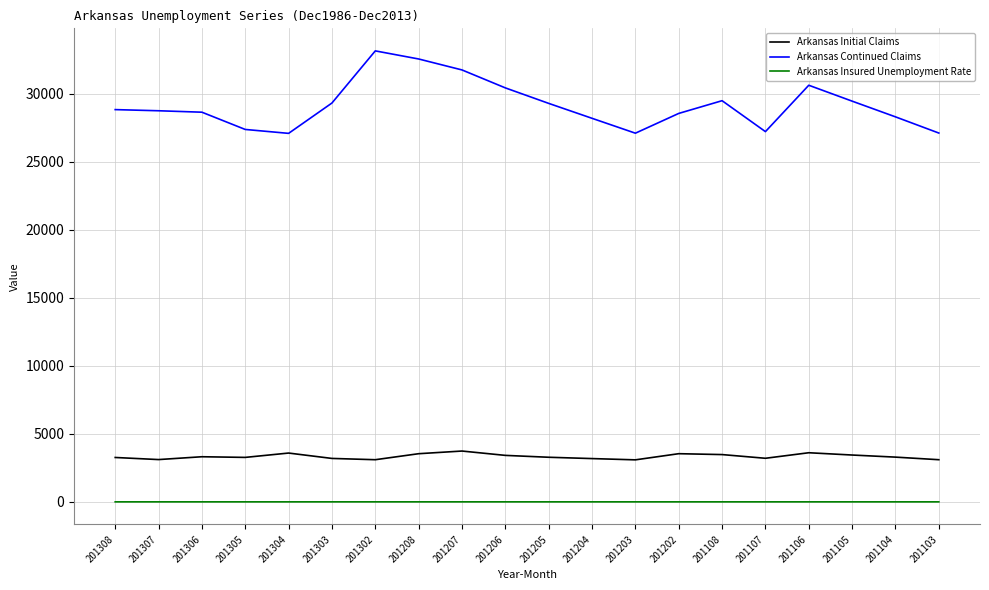

True or false: Arkansas Initial Claims has a value of 3588.0 at 201304.

True